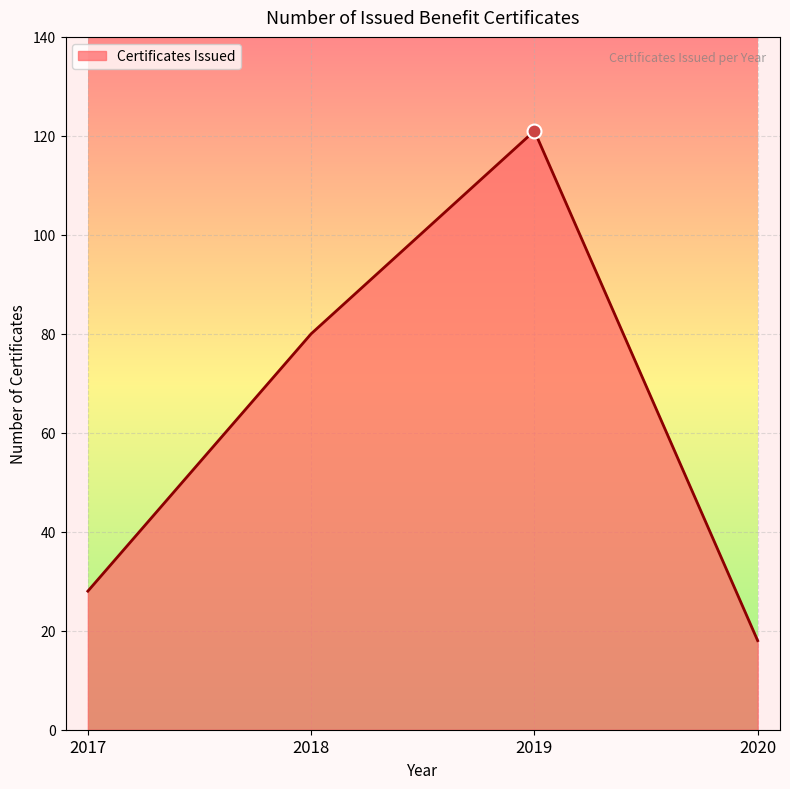

True or false: the data shows 80 at 2018.

True